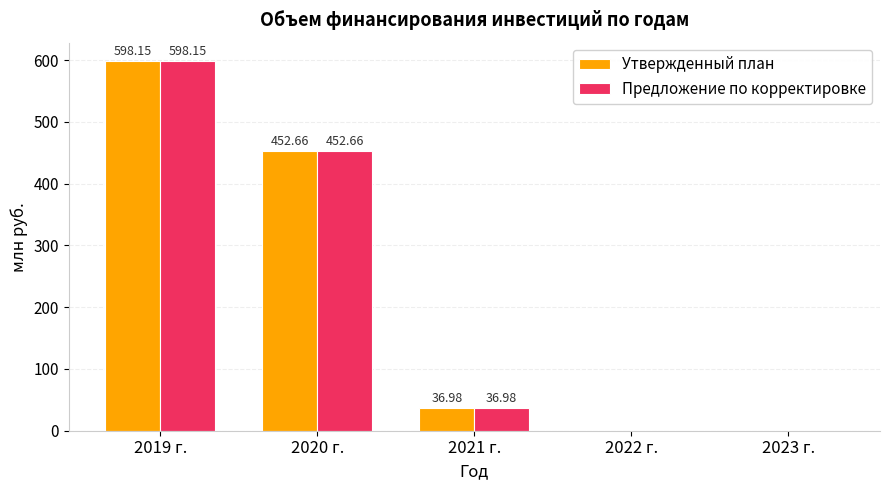

The value of Утвержденный план at 2020 г. is 452.7. True or false?

True